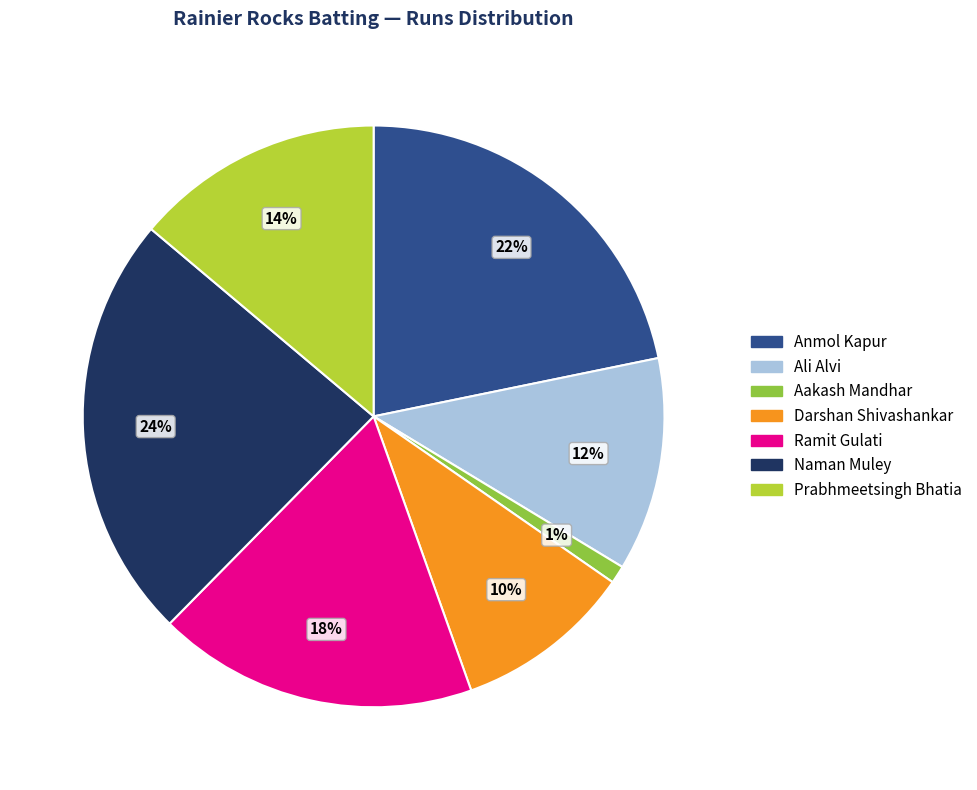

What percentage is the Naman Muley slice, to the nearest percent?

24%